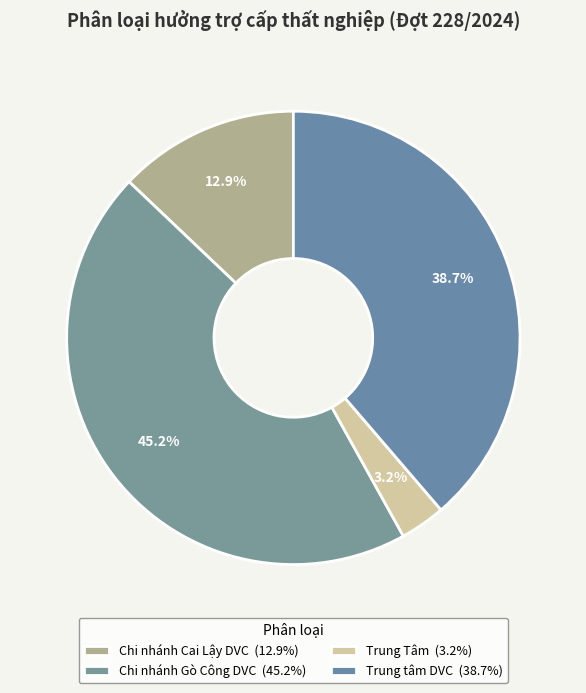

What is the ratio of the value at Chi nhánh Gò Công DVC to the value at Trung Tâm?

14.0